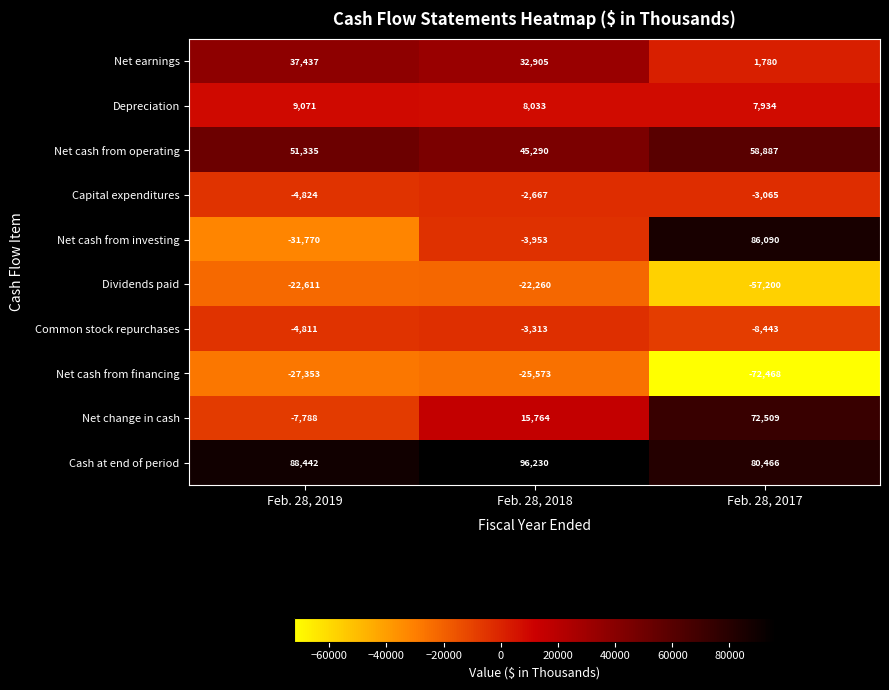

Reading right to left, what are all the values shown in this chart?

Net earnings: 1780	32905	37437
Depreciation: 7934	8033	9071
Net cash from operating: 58887	45290	51335
Capital expenditures: -3065	-2667	-4824
Net cash from investing: 86090	-3953	-31770
Dividends paid: -57200	-22260	-22611
Common stock repurchases: -8443	-3313	-4811
Net cash from financing: -72468	-25573	-27353
Net change in cash: 72509	15764	-7788
Cash at end of period: 80466	96230	88442